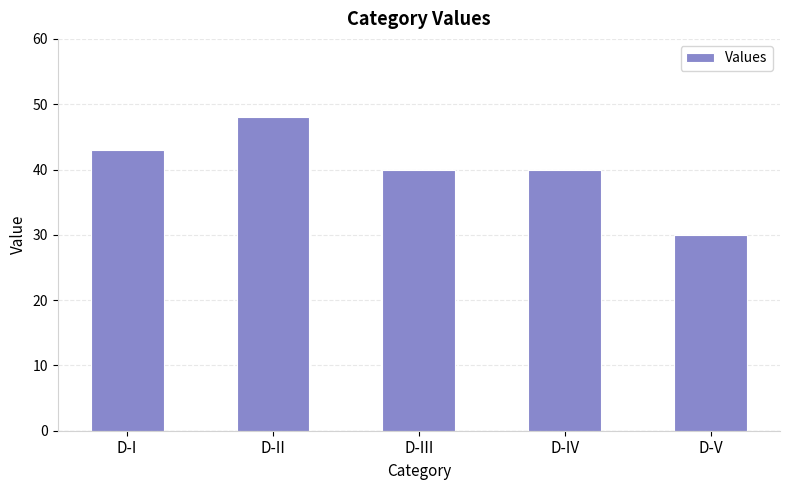

What is the average value?

40